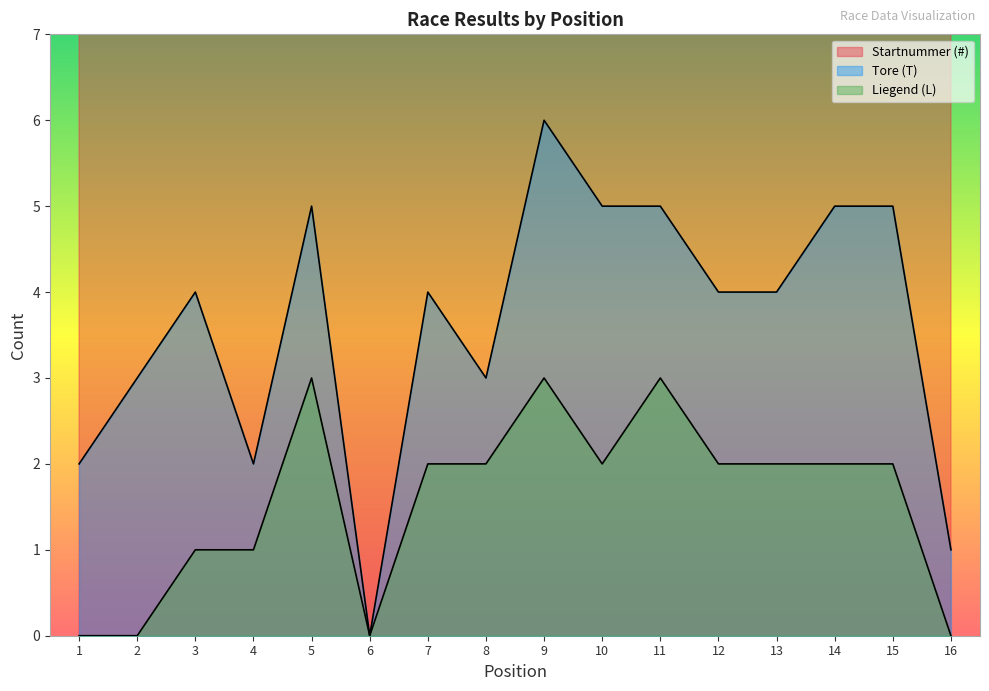

How many data points in Tore (T) are above 4?

6